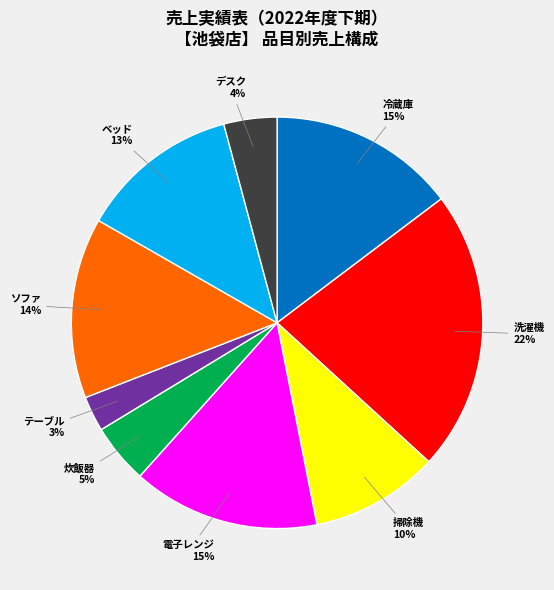

To the nearest percent, what is the average slice percentage?

11%